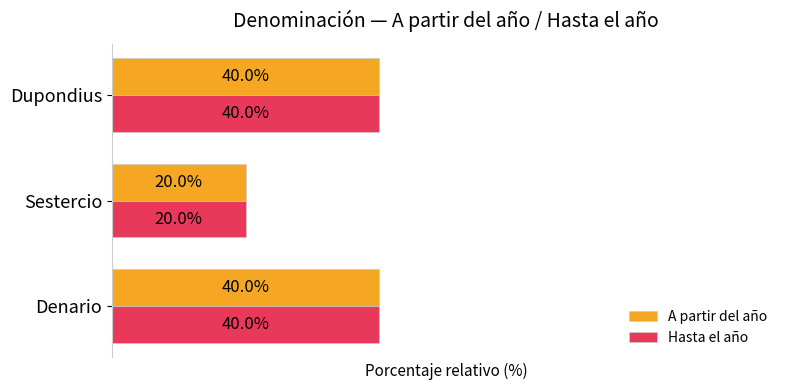

Is the value of Hasta el año at Sestercio greater than the value of A partir del año at Dupondius?

No